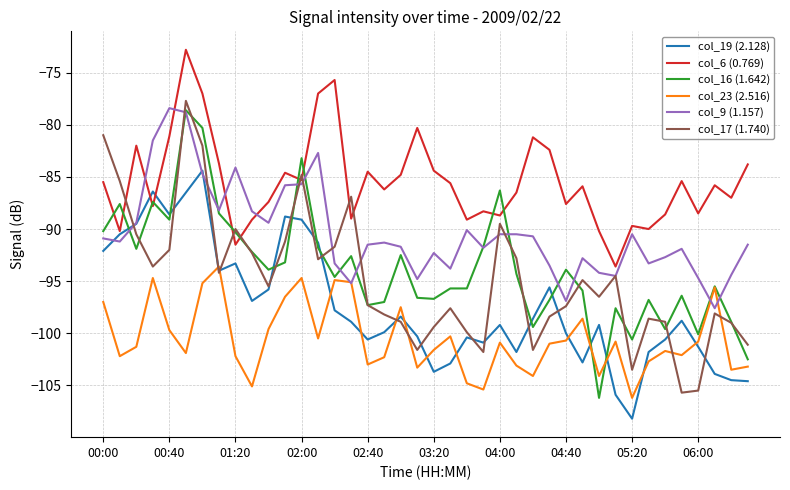

Which series ends up on top after the final intersection of col_23 (2.516) and col_19 (2.128)?

col_23 (2.516)